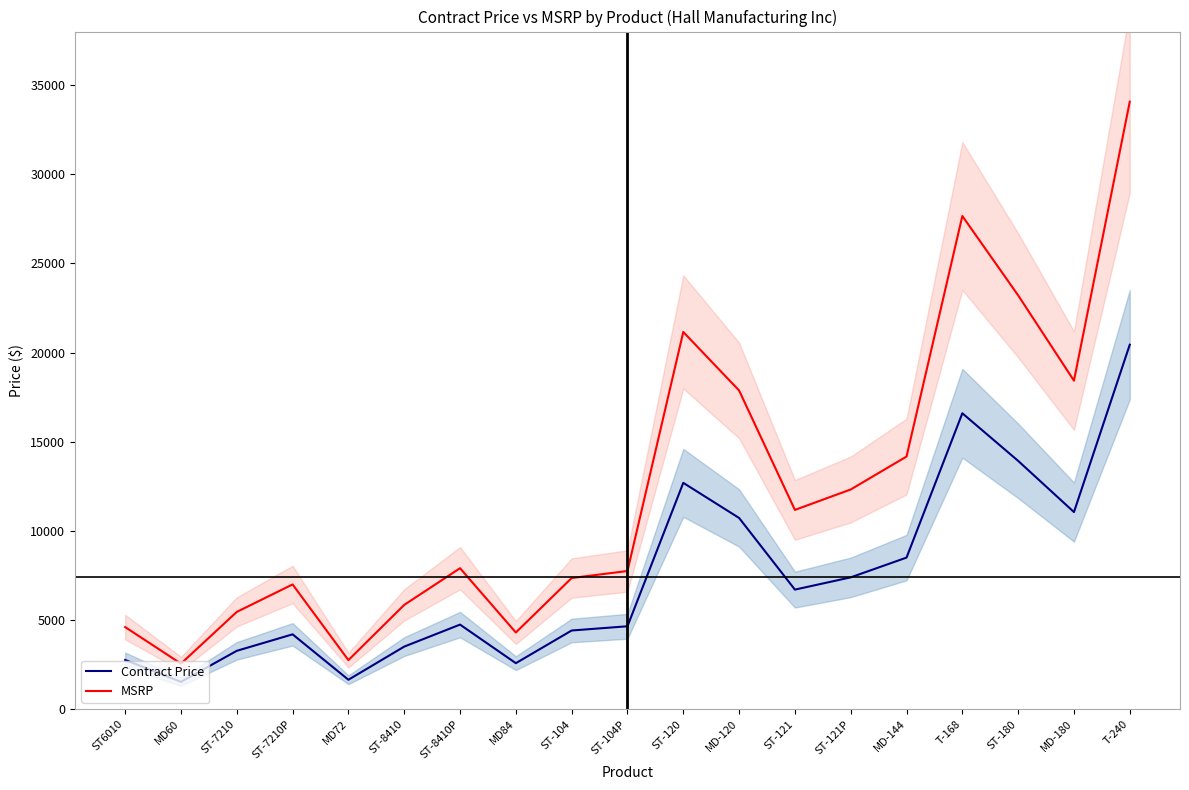

What is the sum of all Contract Price values?

141333.2